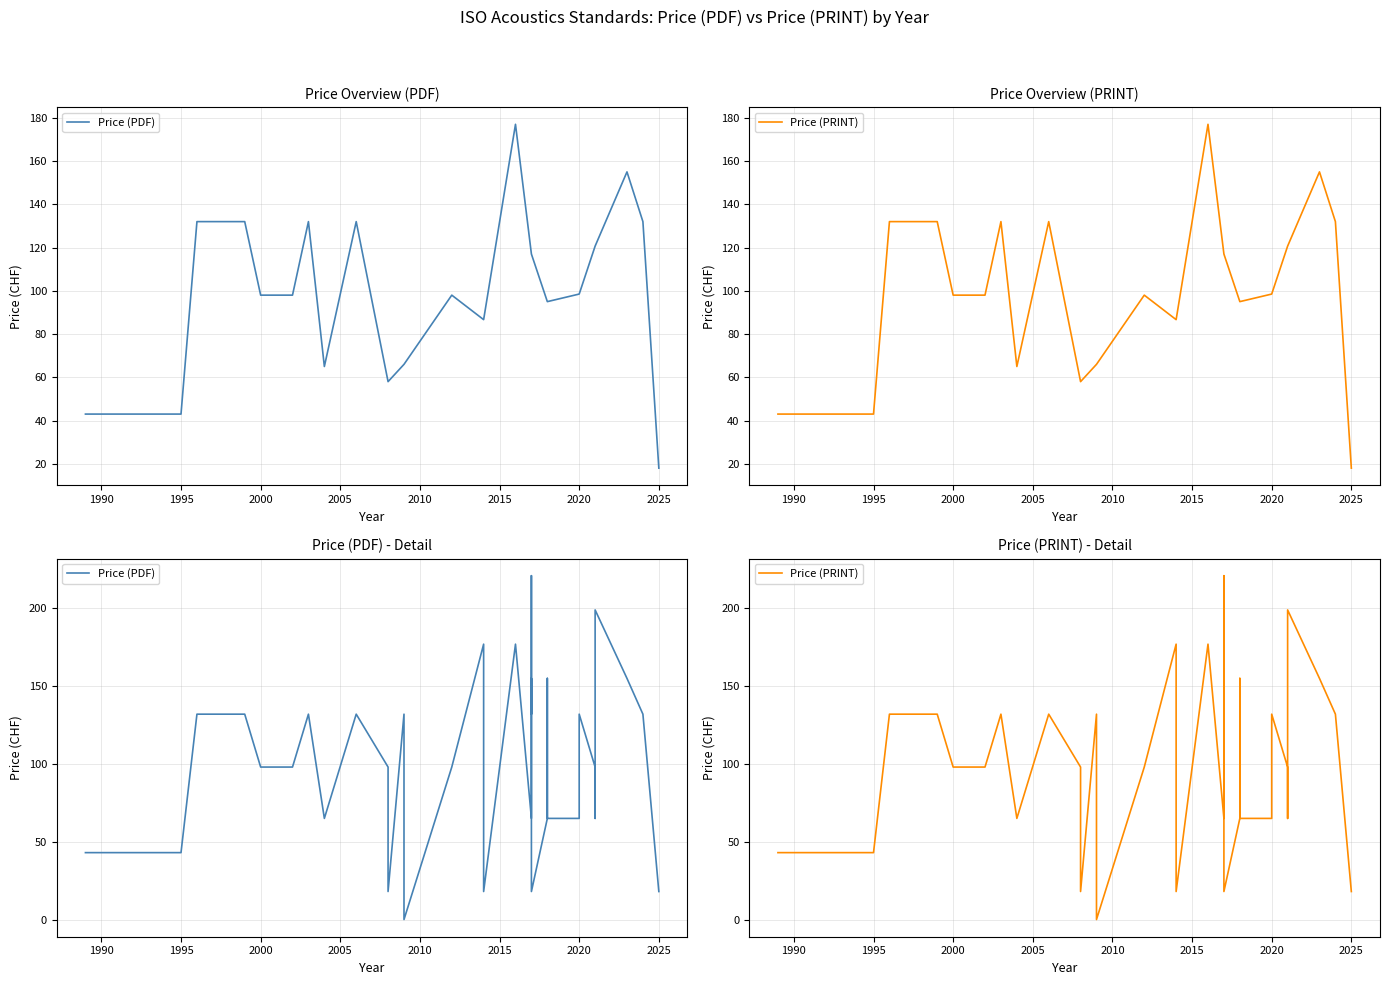

Is the value of Price (PDF) at 31 greater than the value of Price (PRINT) at 2000?

No